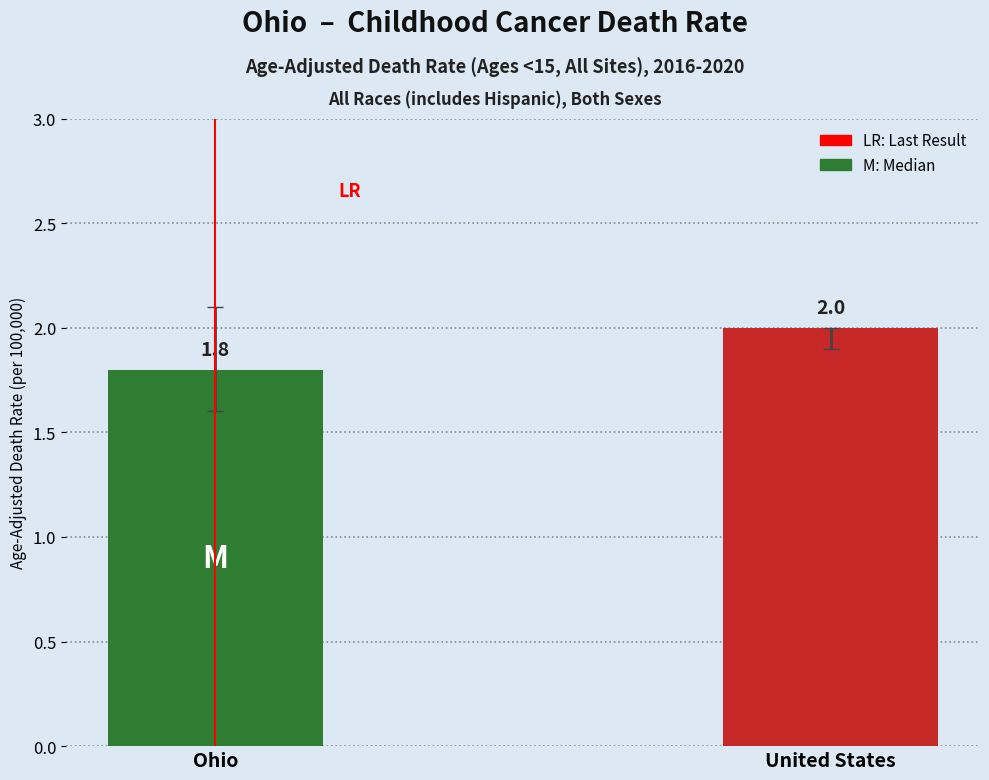

The value at United States is 2.0. True or false?

True